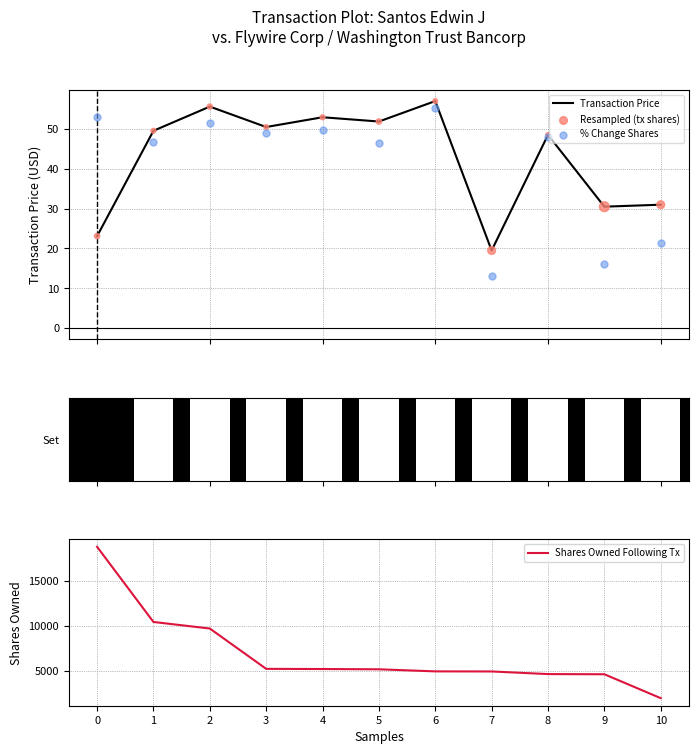

What is the total value across all series at 1?

10593.9